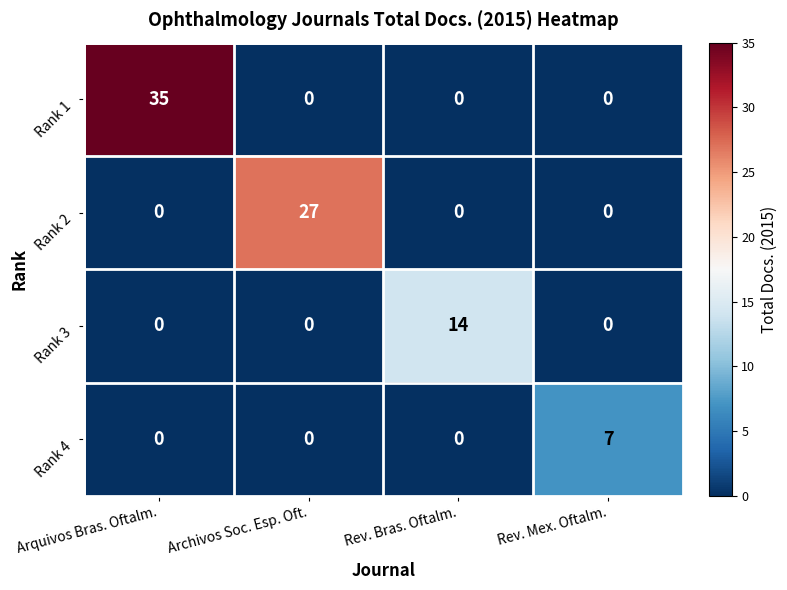

Count the Rank 1 values in the range 0 to 35.

4